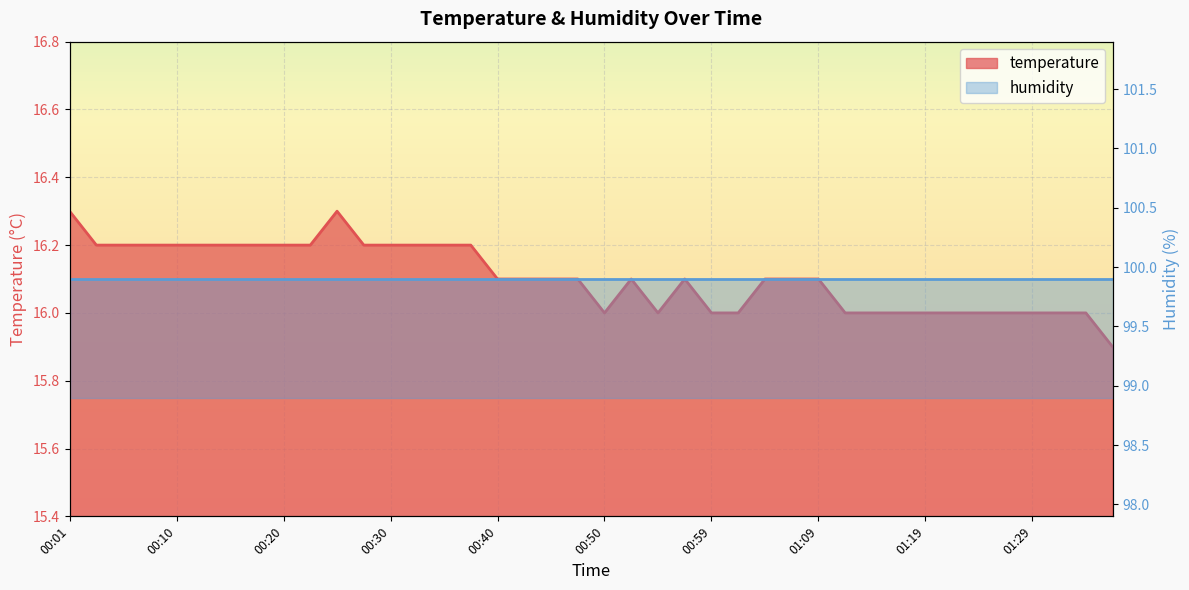

What is the sum of the values at 00:18 and 01:29?

32.2